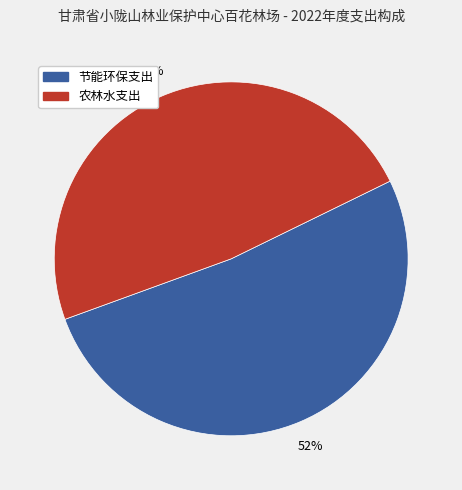

Rank the categories by value from lowest to highest.

农林水支出, 节能环保支出